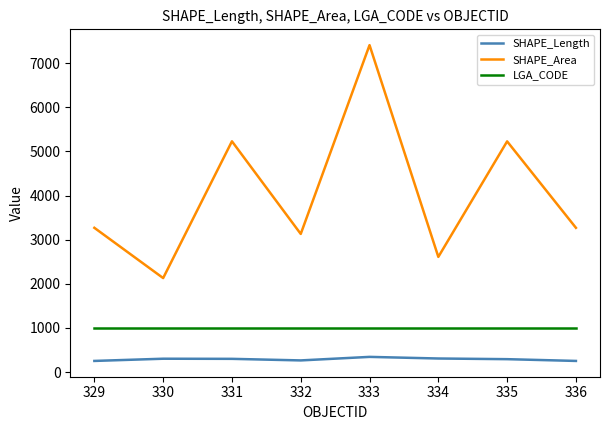

At which category is the sum across all series the highest?

333